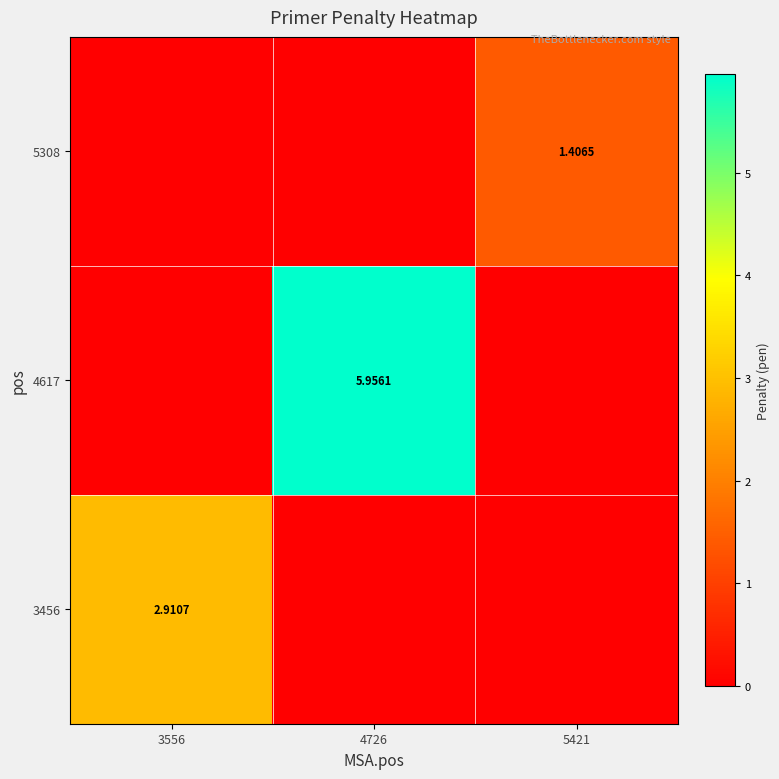

At how many categories does at least one series exceed 2?

2